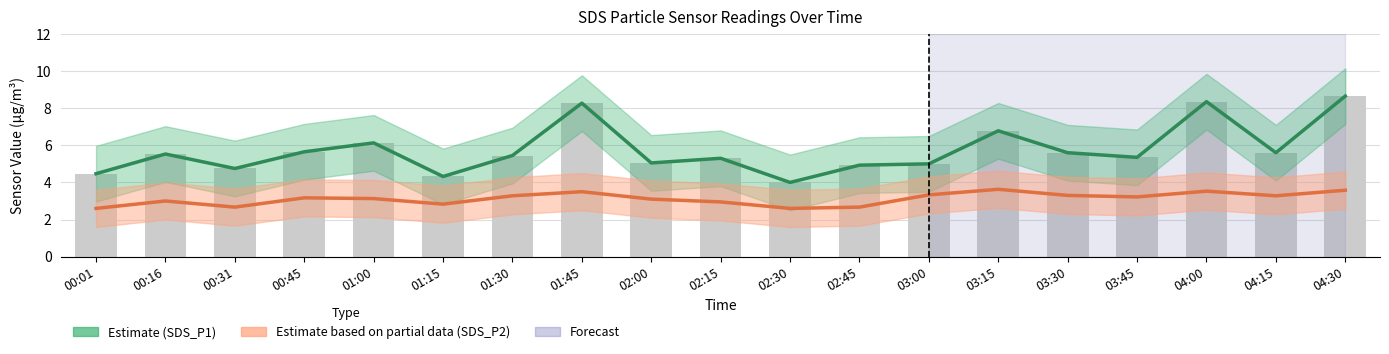

Is the value of Estimate (SDS_P1) at 03:00 greater than the value of Estimate based on partial data (SDS_P2) at 01:30?

Yes